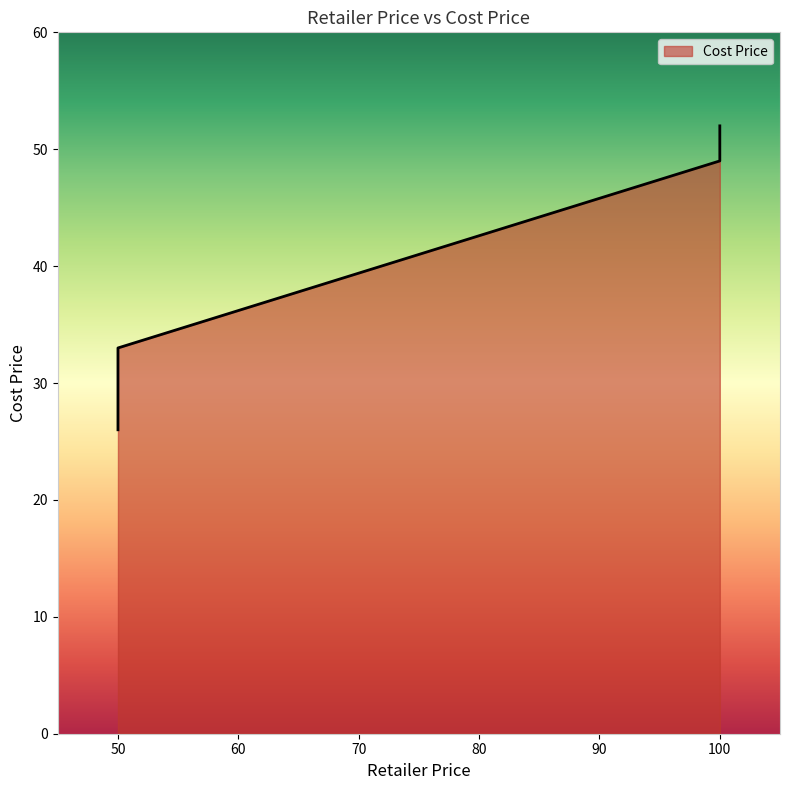

List the labels in order of value, smallest first.

50, 50, 100, 100